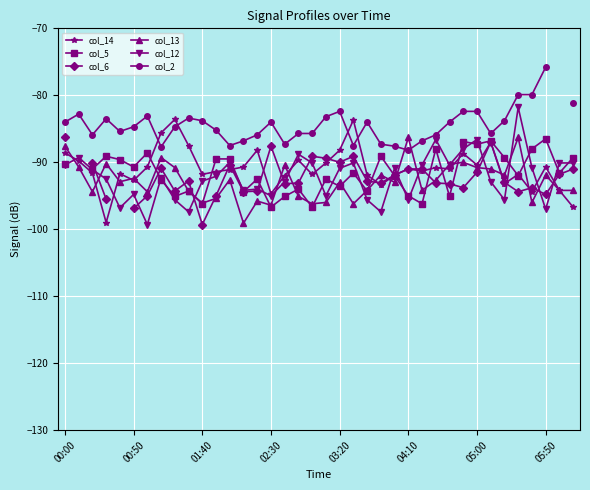

Rank the series by their maximum value, from lowest to highest.

col_5, col_6, col_13, col_14, col_12, col_2